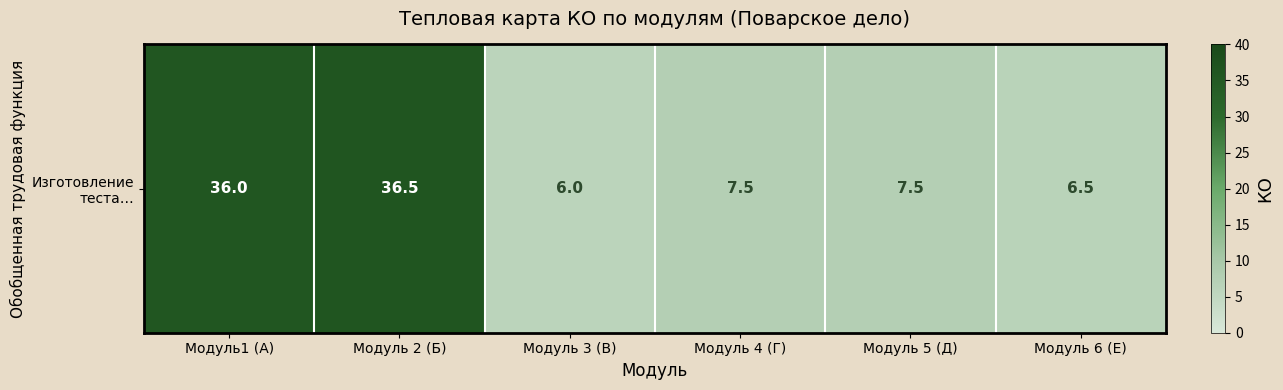

What is the average value?

16.7